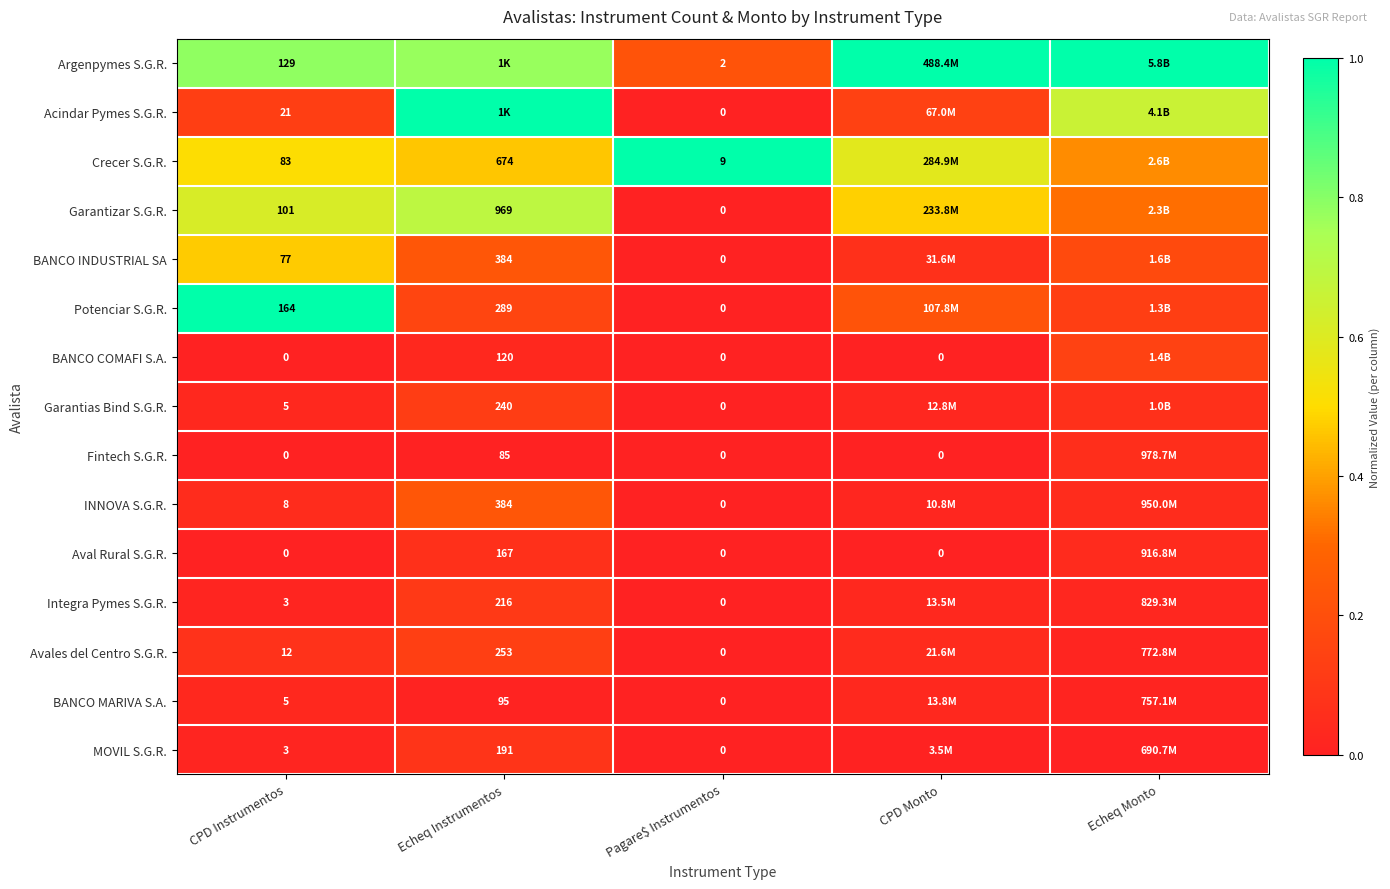

Between CPD Instrumentos and Pagare$ Instrumentos, which series saw the biggest shift?

Potenciar S.G.R.